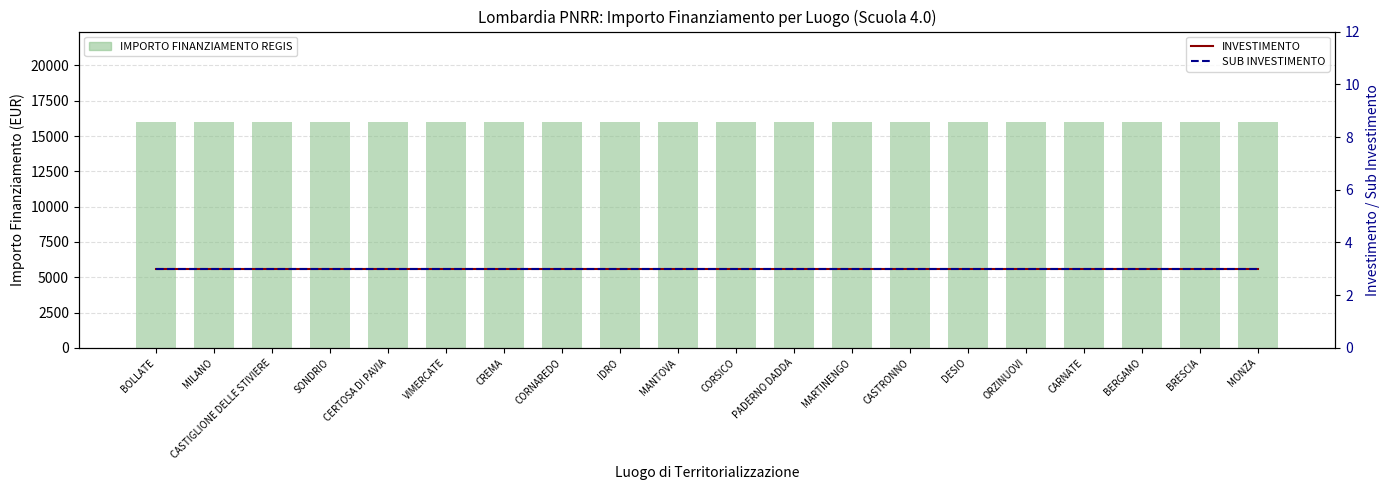

At which label does SUB INVESTIMENTO reach its peak?

BOLLATE